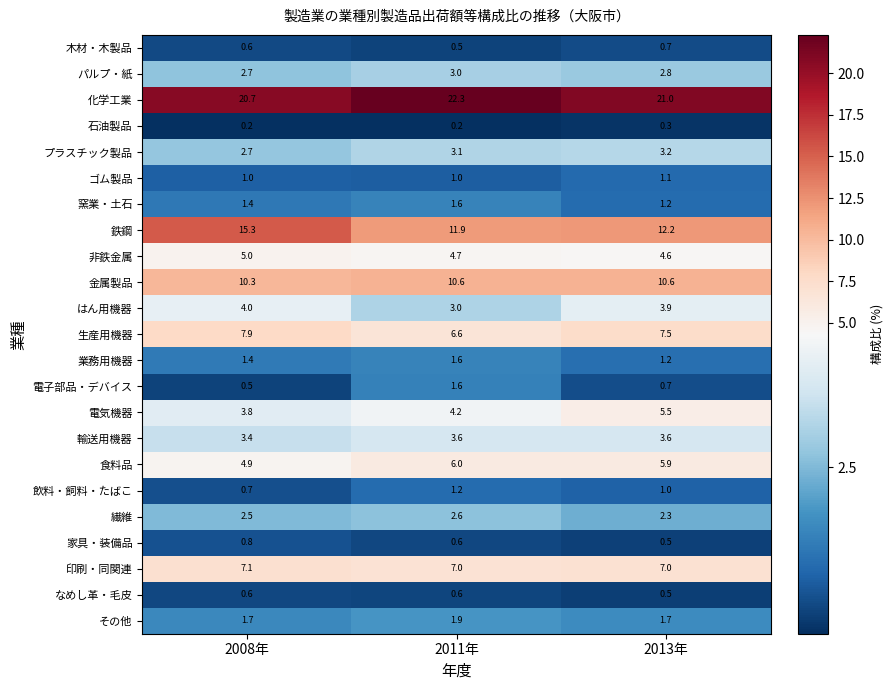

Rank the categories by 電子部品・デバイス value from lowest to highest.

2008年, 2013年, 2011年